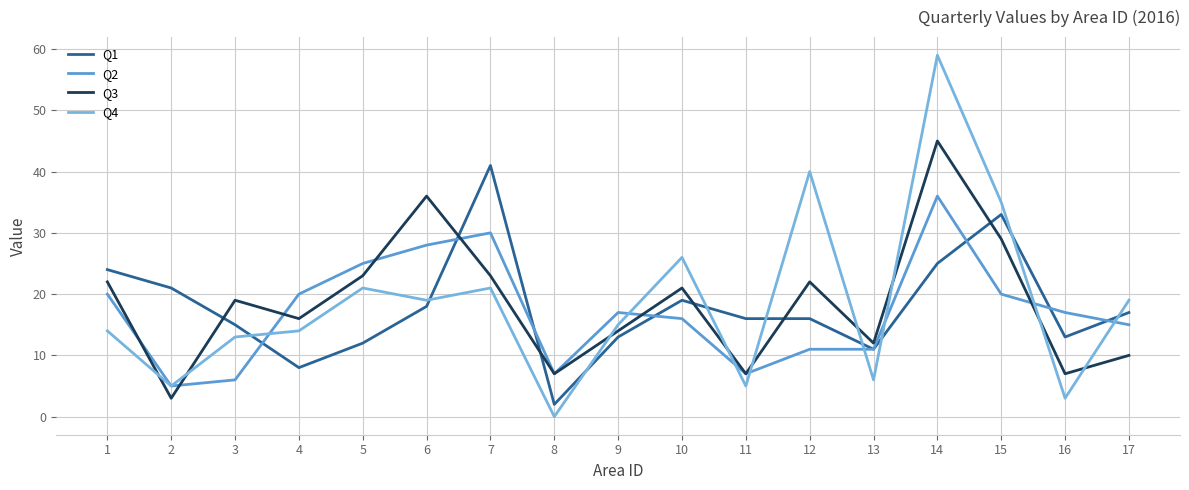

Which has a higher value, 11 or 12?

11